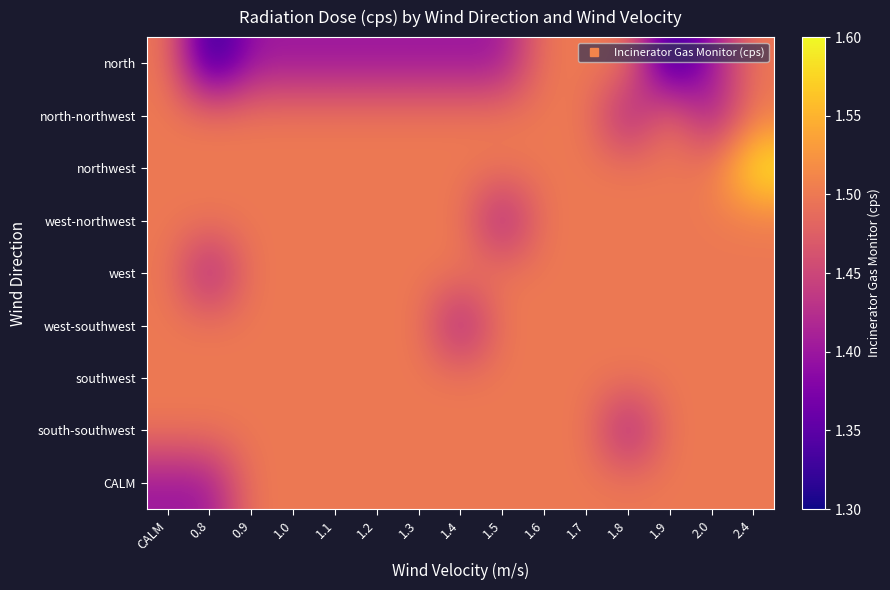

Rank the series at 1.1 from highest to lowest value.

north-northwest, northwest, west-northwest, west, west-southwest, southwest, south-southwest, CALM, north